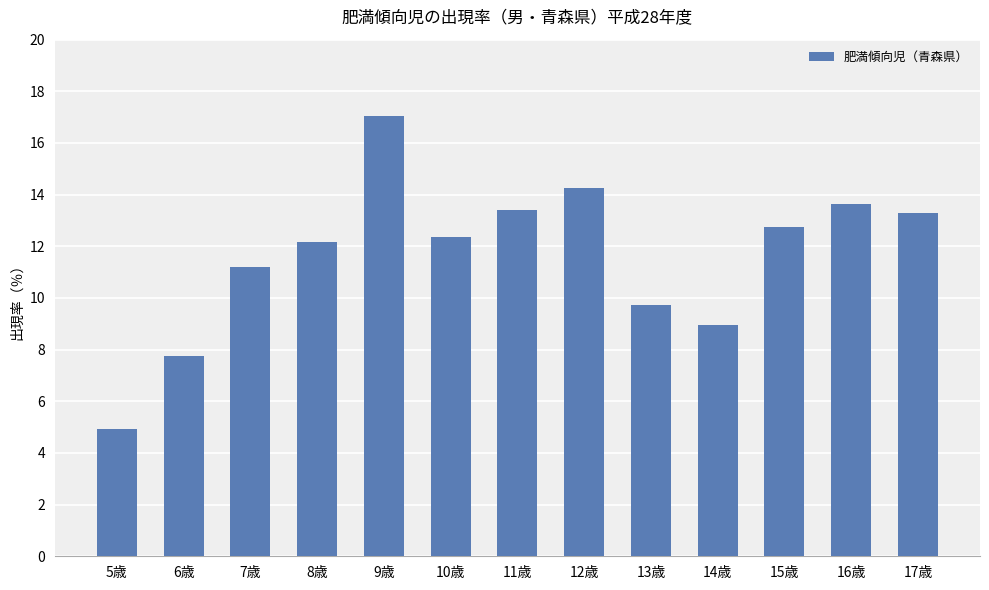

What is the maximum value shown in the chart?

17.1